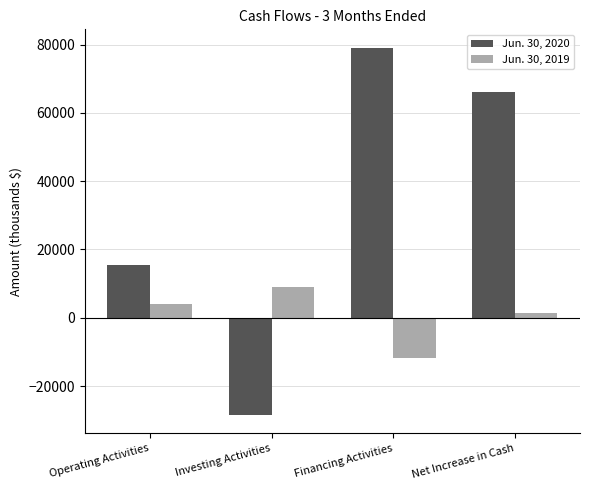

Which series has the largest total across all categories?

Jun. 30, 2020